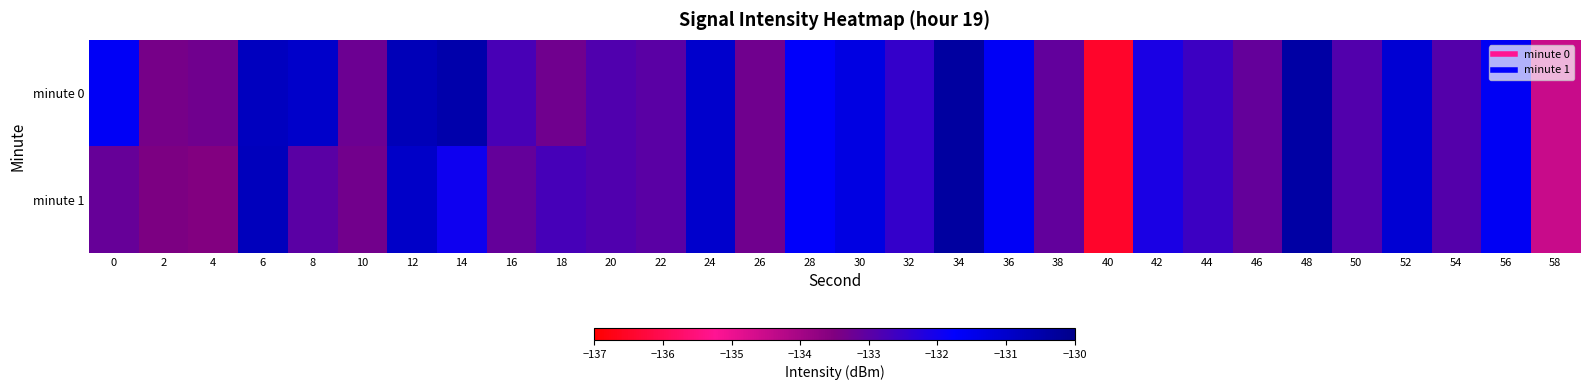

List the series in order of their peak value, highest first.

minute 0, minute 1